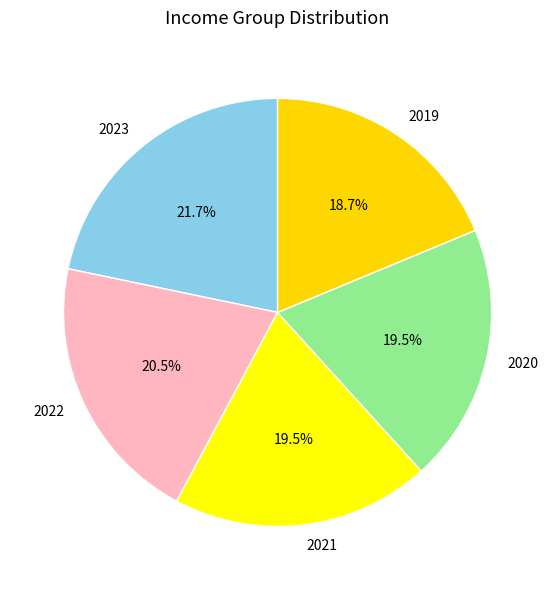

Combined, do 2020 and 2022 account for over 50%?

No